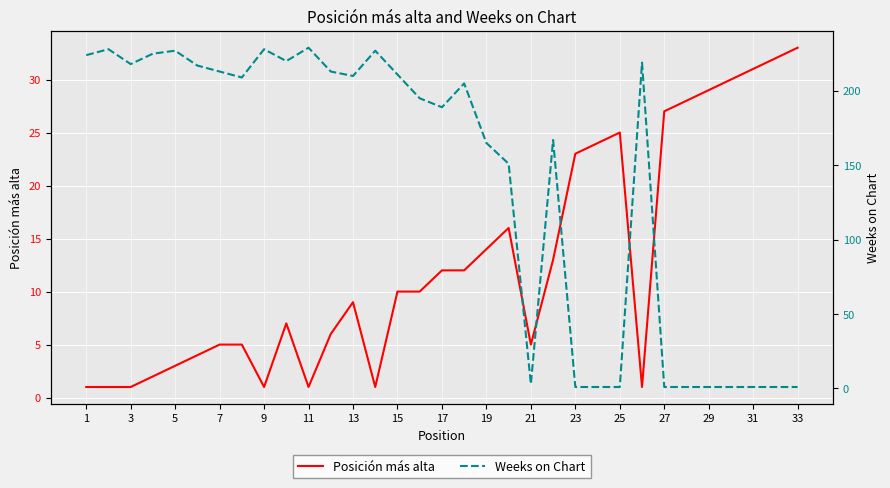

What is the minimum value shown in the chart?

1